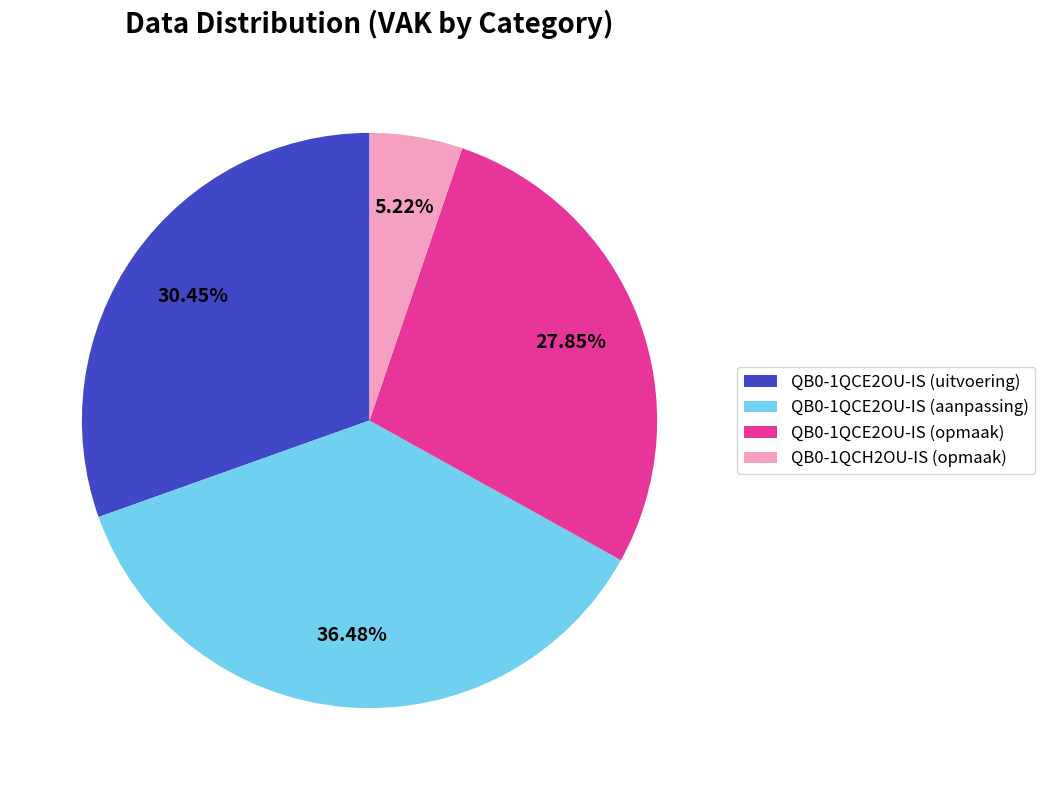

Is the sum of QB0-1QCH2OU-IS (opmaak) and QB0-1QCE2OU-IS (opmaak) greater than half?

No